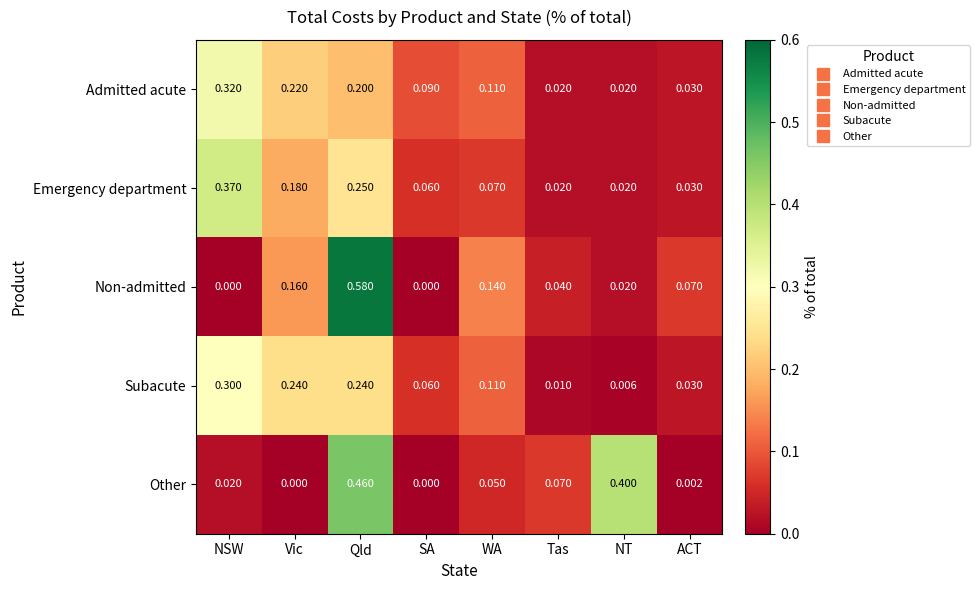

Is the value of Other at NT greater than the value of Emergency department at Qld?

Yes